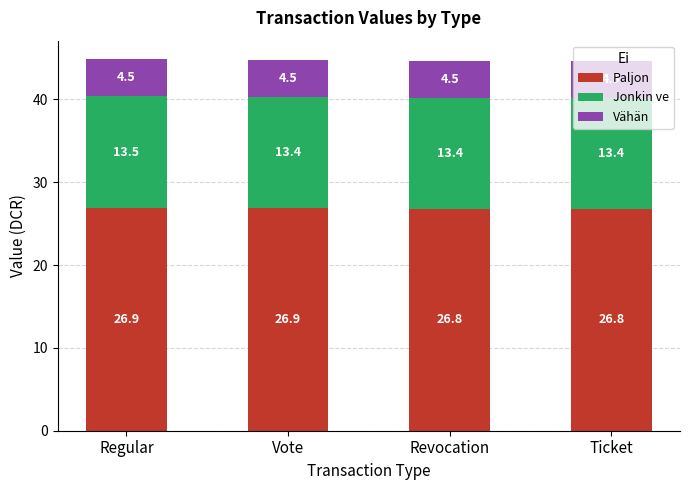

What are all the series names shown in the legend?

Paljon, Jonkin ve, Vähän